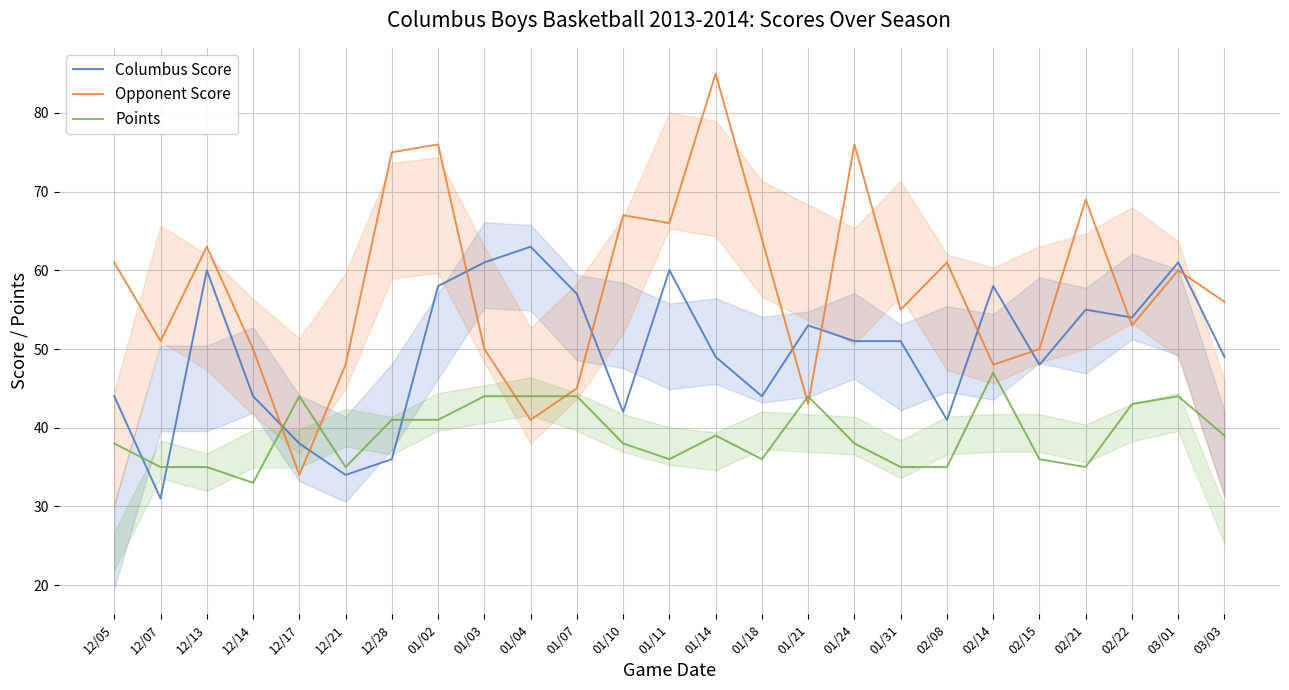

How many series are shown in this chart?

3